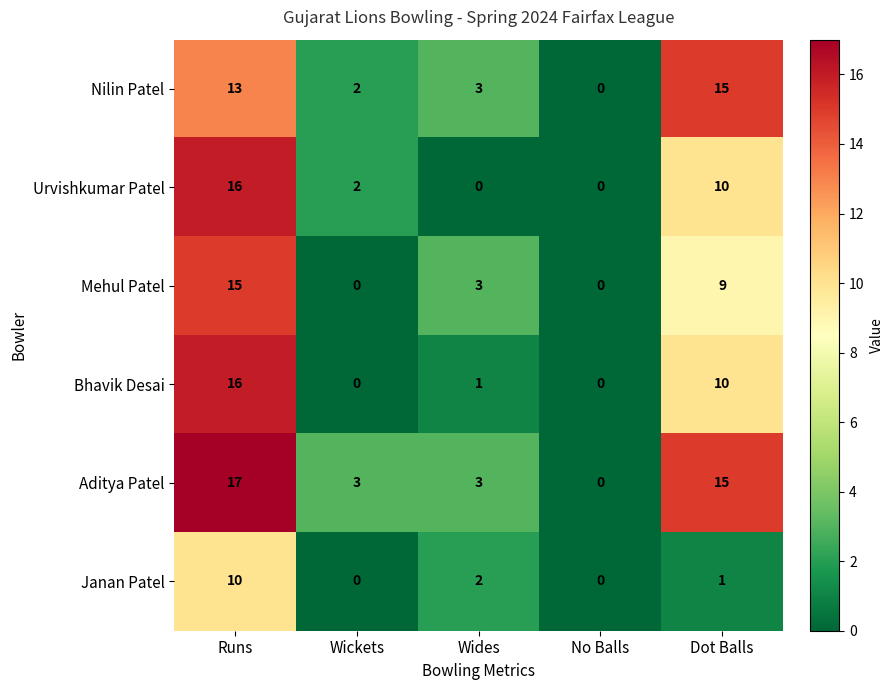

Count the number of data series in this chart.

6